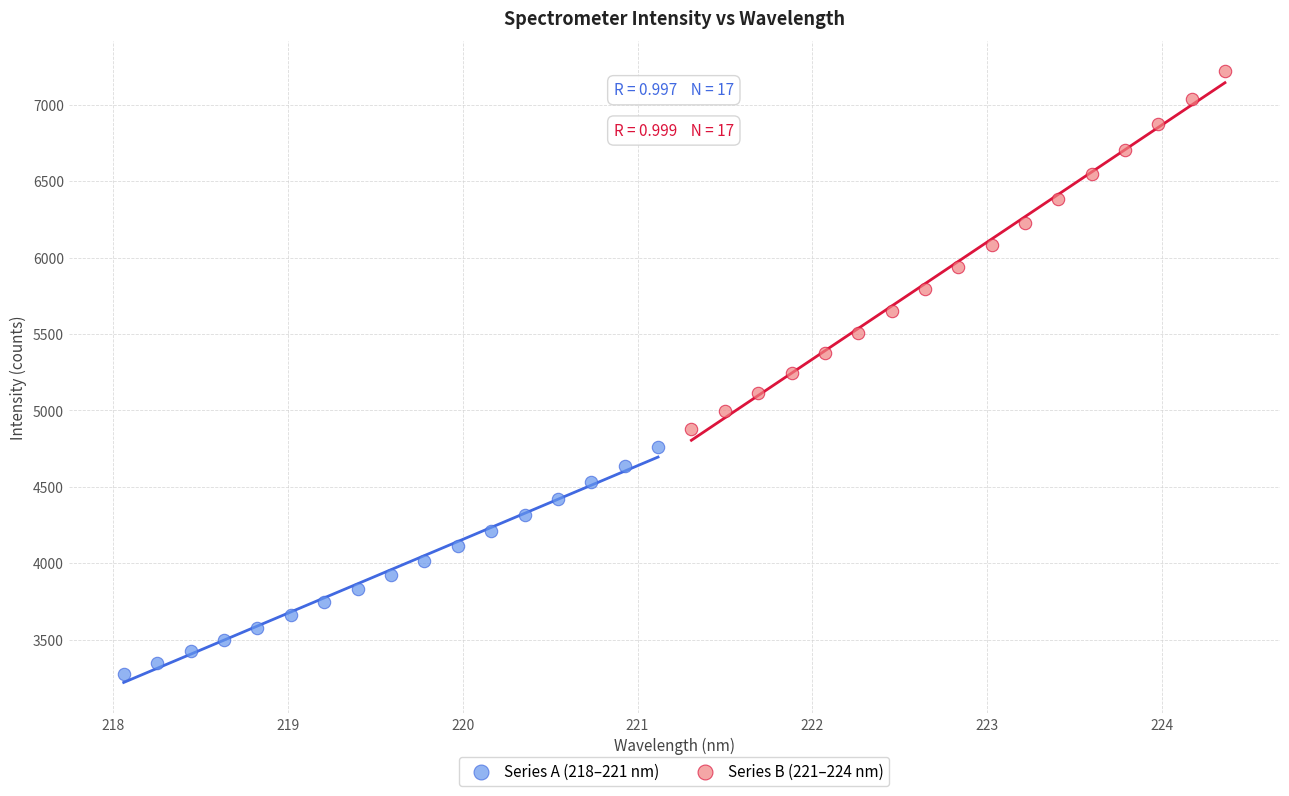

Which series has the largest Y range (max minus min)?

Series B (221–224 nm)